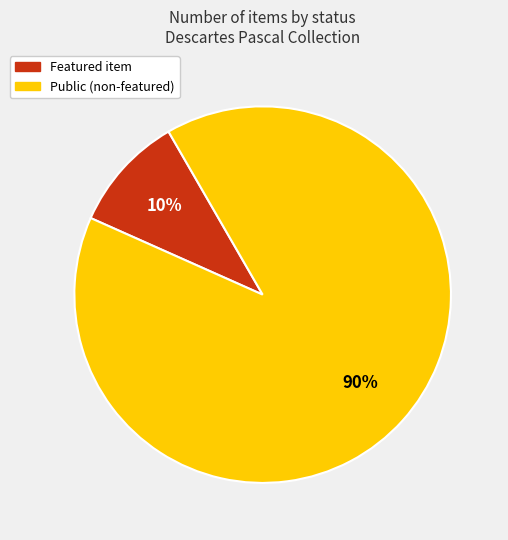

Does any single category account for the majority?

Yes